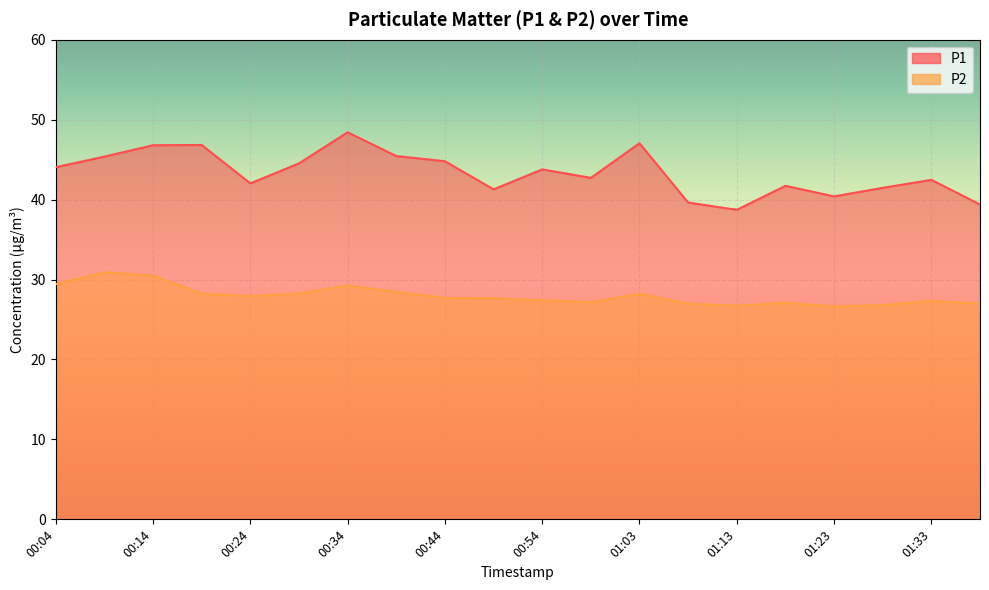

At 01:18, list the series in order from largest to smallest.

P1, P2